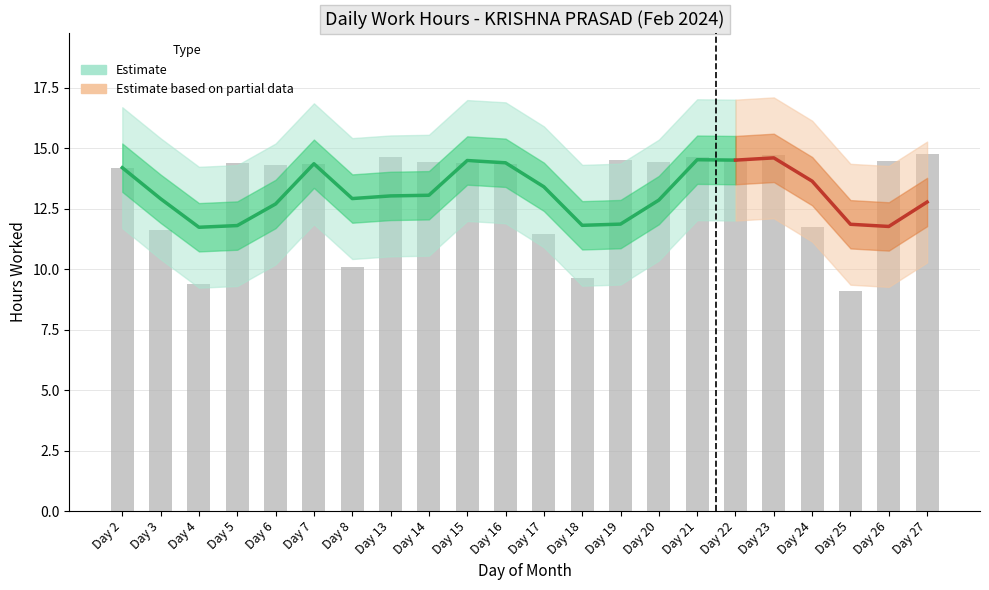

Where does the data first go above 14?

Day 2